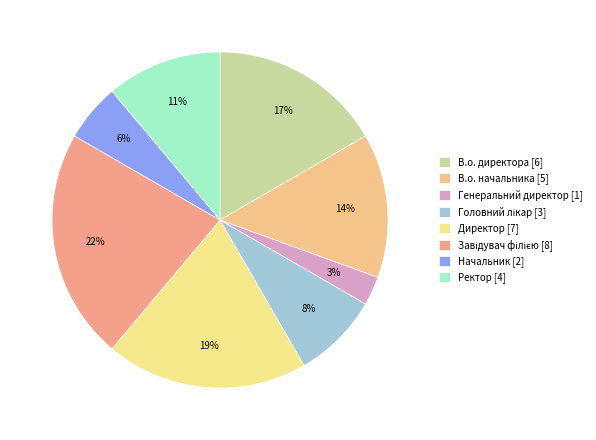

How many segments does this pie chart have?

8